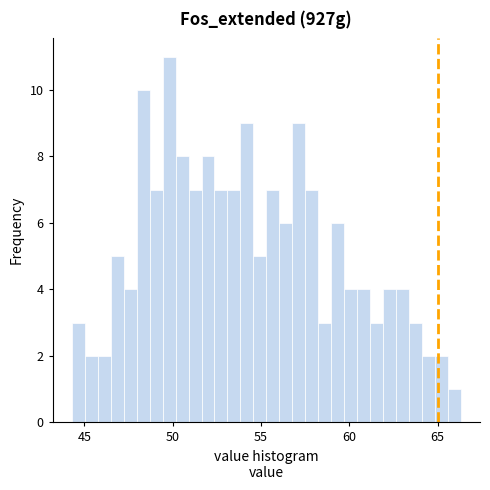

Around what value on the x-axis is the tallest bar? Give the approximate position of its centre, as read against the axis.

50.0